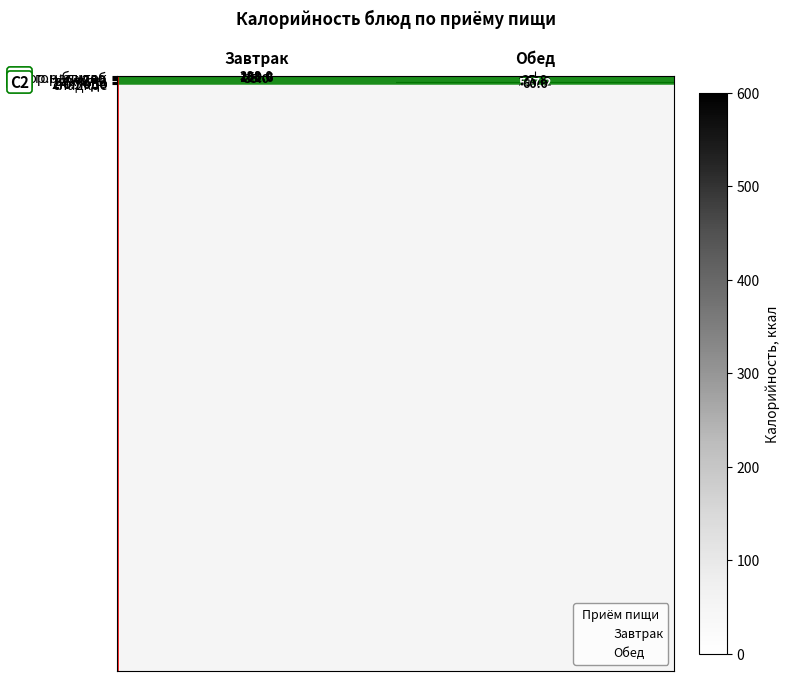

Is the value of хлеб at Завтрак greater than the value of 1 блюдо at Обед?

Yes